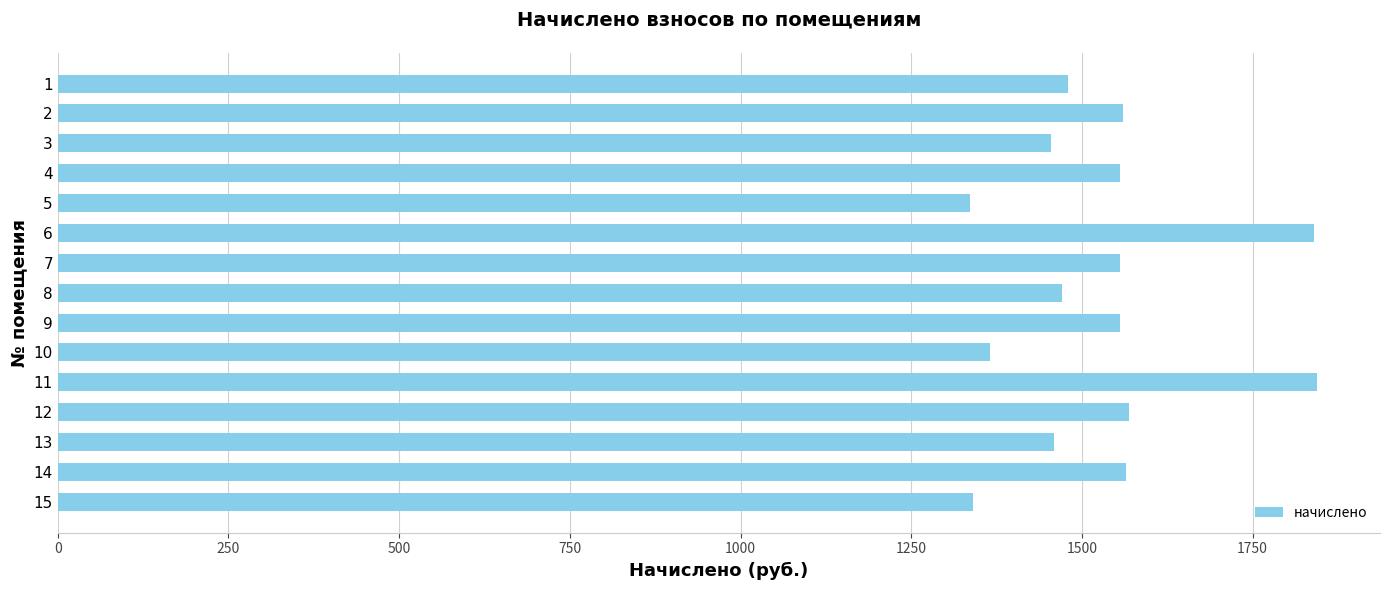

How many distinct data groups are displayed?

1